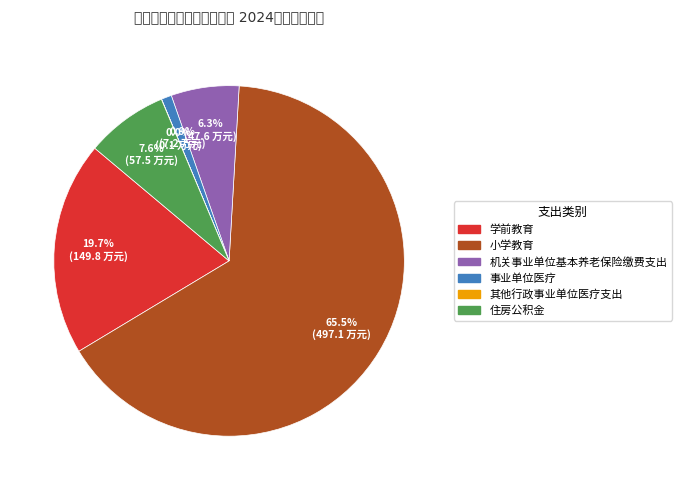

What is the largest slice in the pie chart?

小学教育